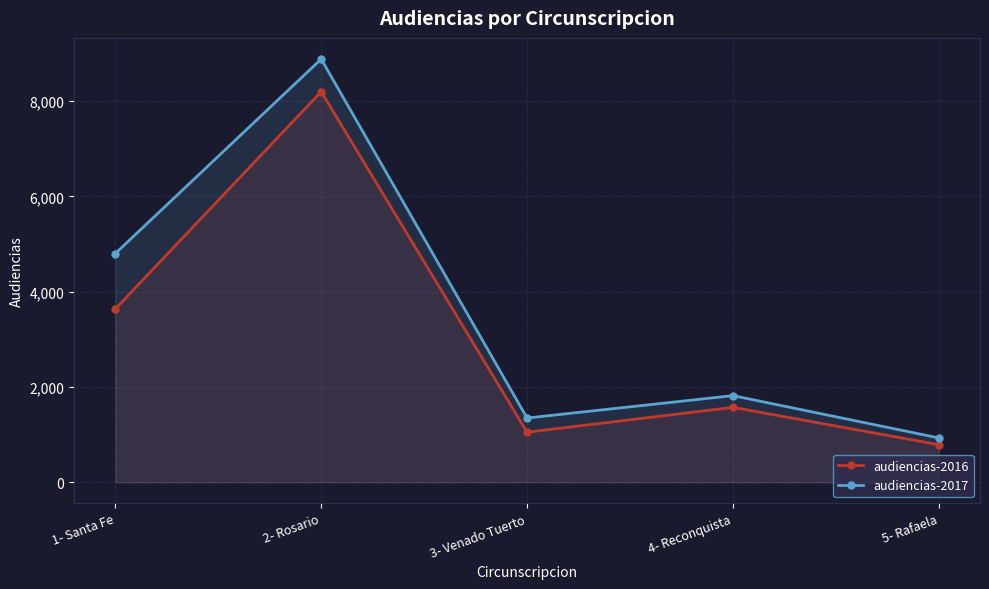

At which label does audiencias-2017 first exceed 1817?

1- Santa Fe